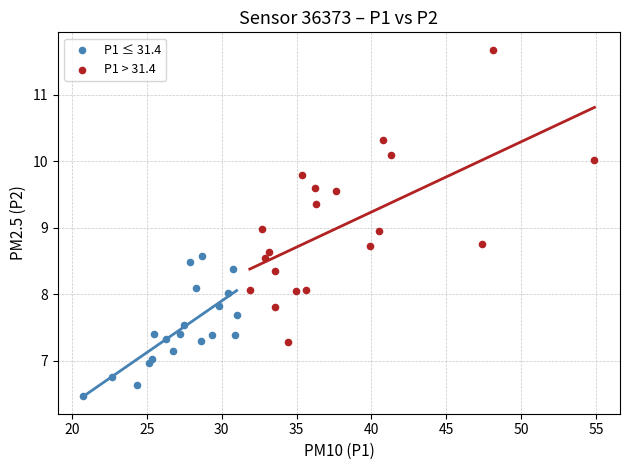

What are all the series names shown in the legend?

P1 ≤ 31.4, P1 > 31.4